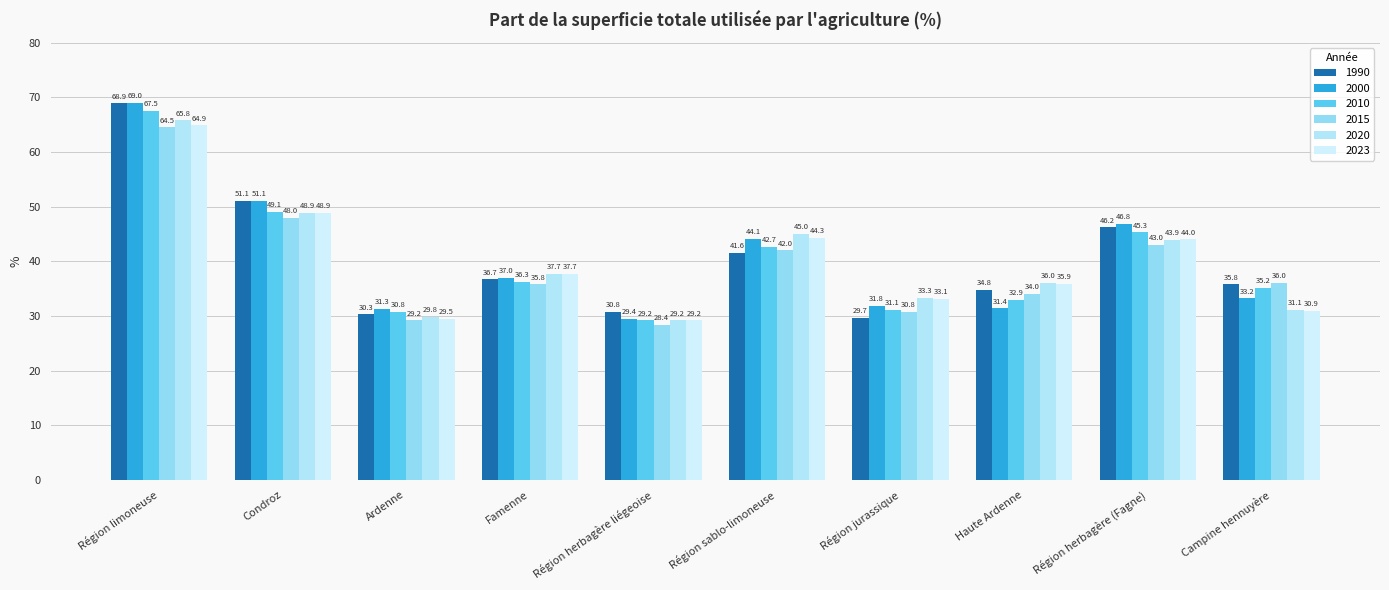

What is the label of the 10th bar from the right?

Région limoneuse